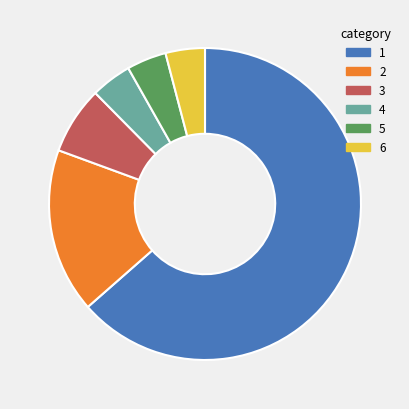

Do 2 and 6 together represent more than half of the pie?

No